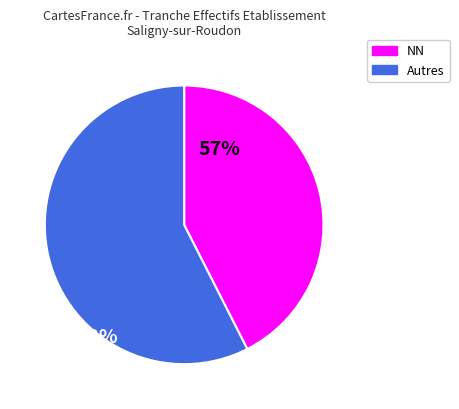

Is there a majority slice in this chart?

Yes